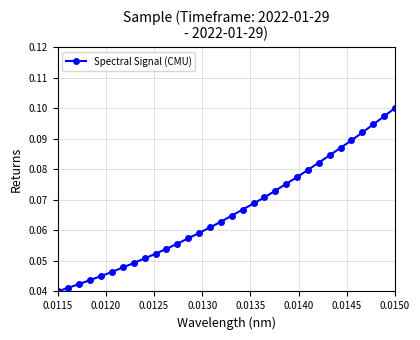

Count the values in the range 0 to 1.

32